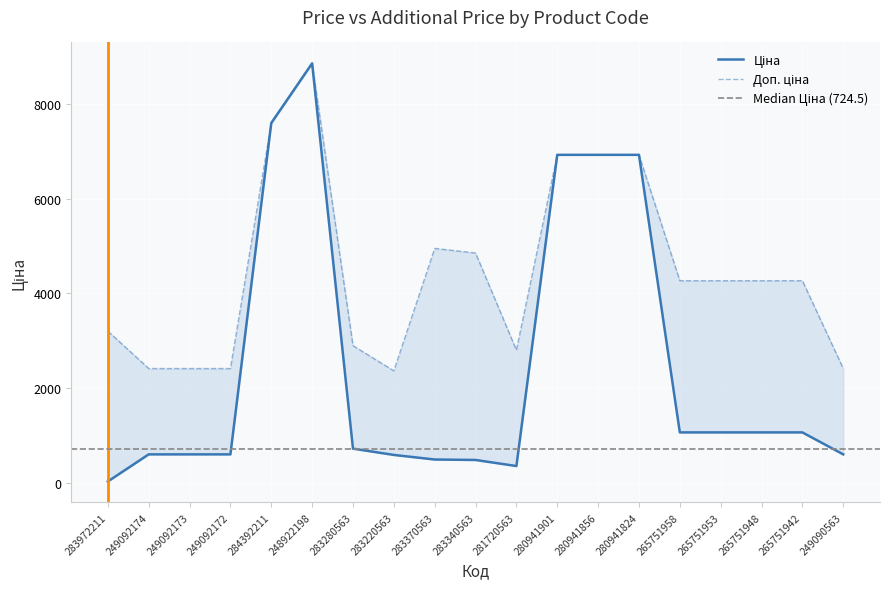

True or false: Доп. ціна has more than 1 points higher than both neighbors.

True